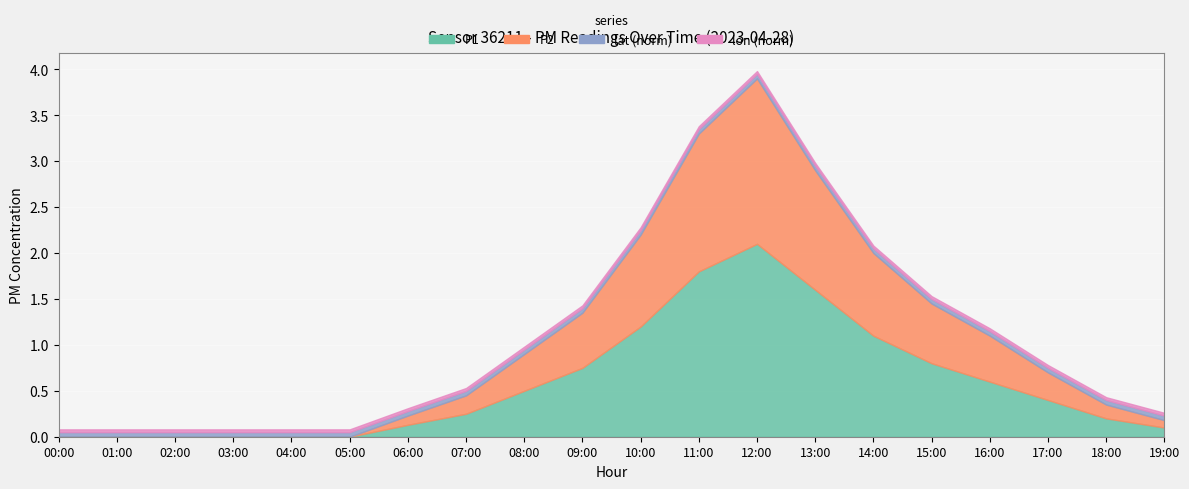

Is it true that lat_norm equals 0.0 at 17:00?

False